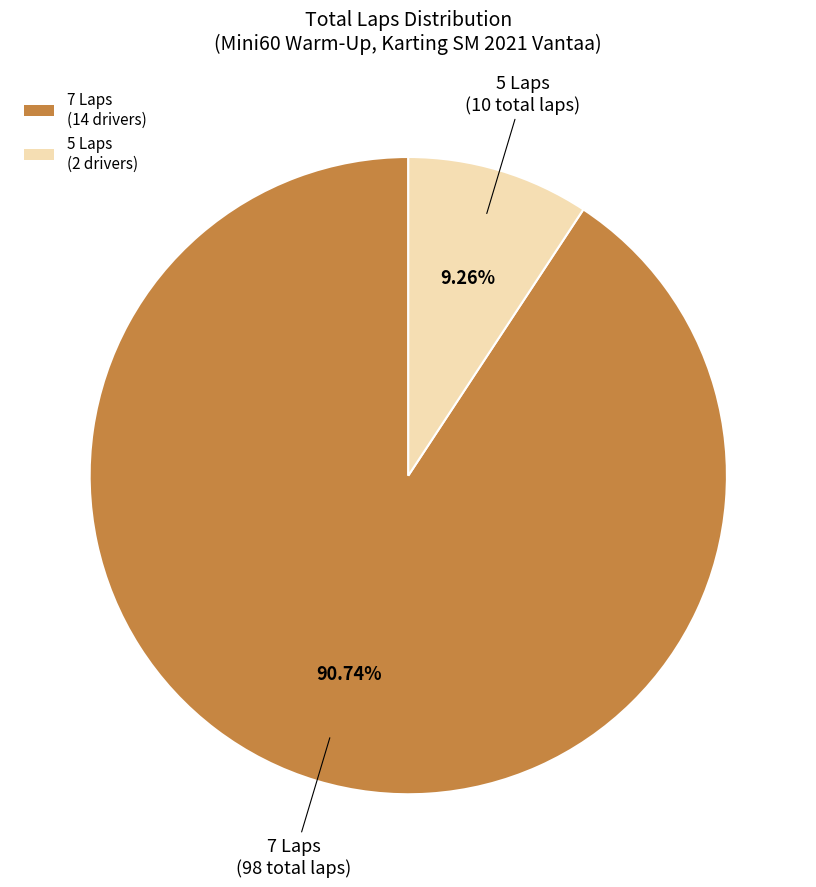

Which category has the biggest portion of the pie?

7 Laps (14 drivers)